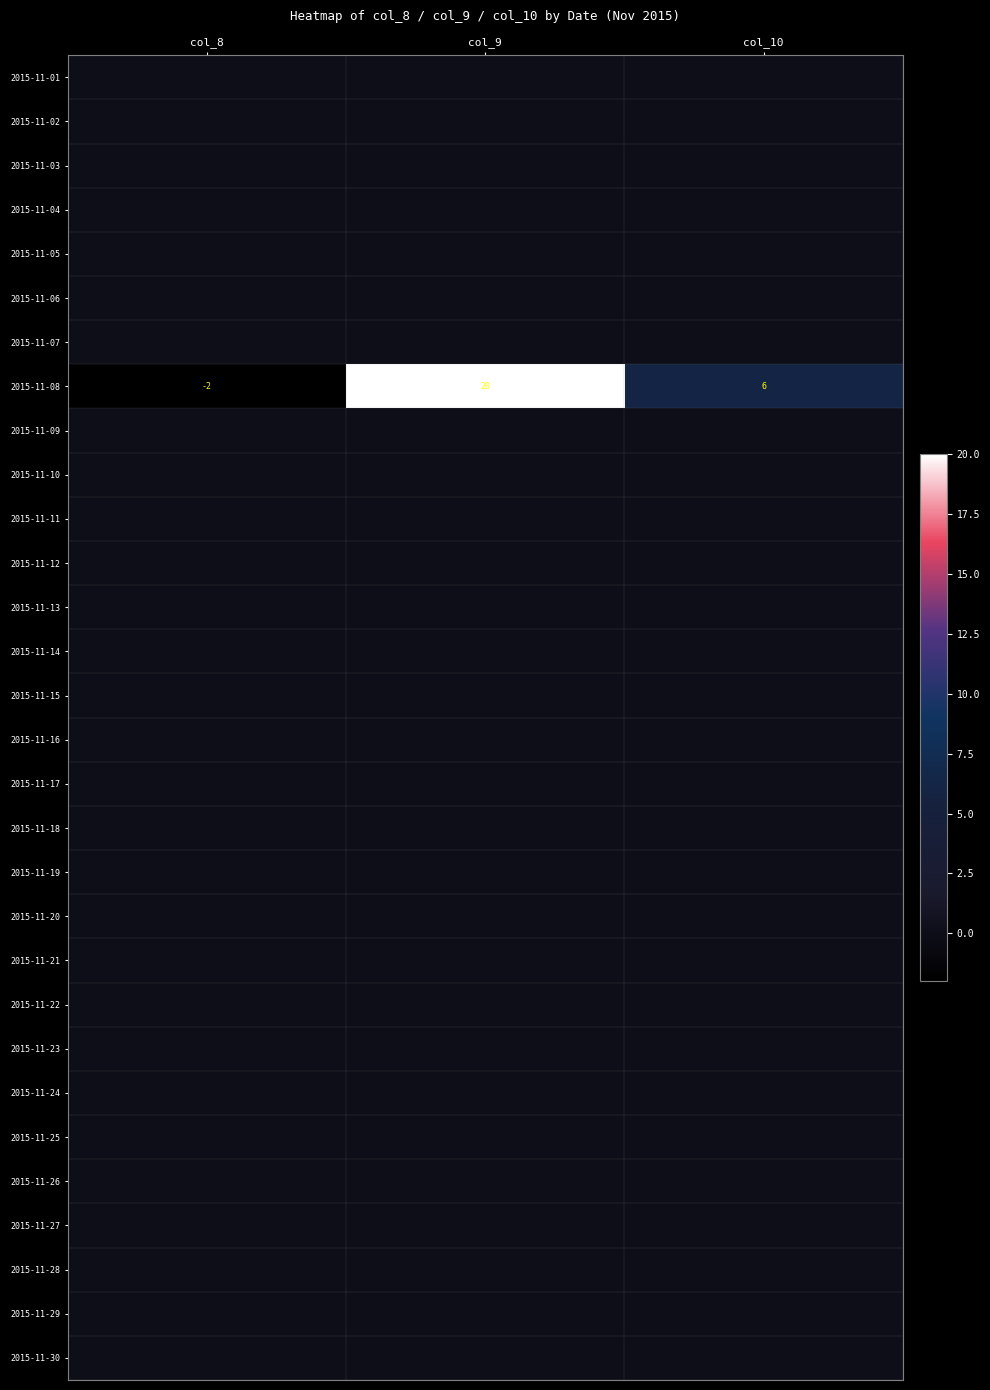

At how many categories does at least one series exceed 11?

1